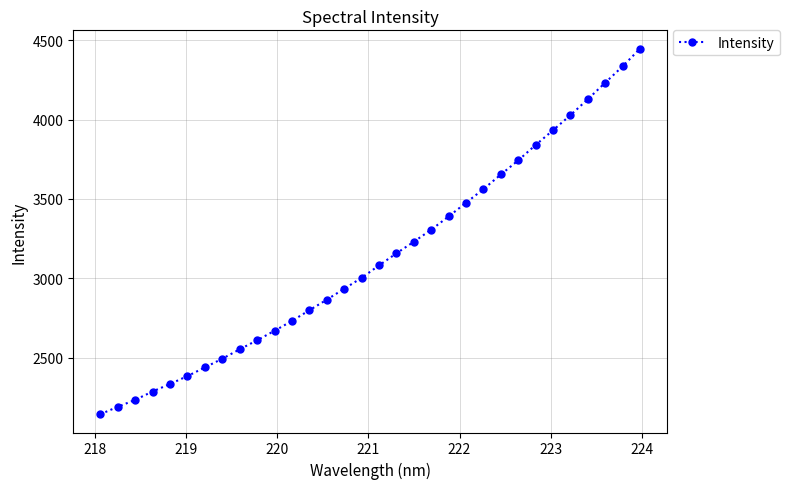

What is the value of the 6th point from the left?

2382.8